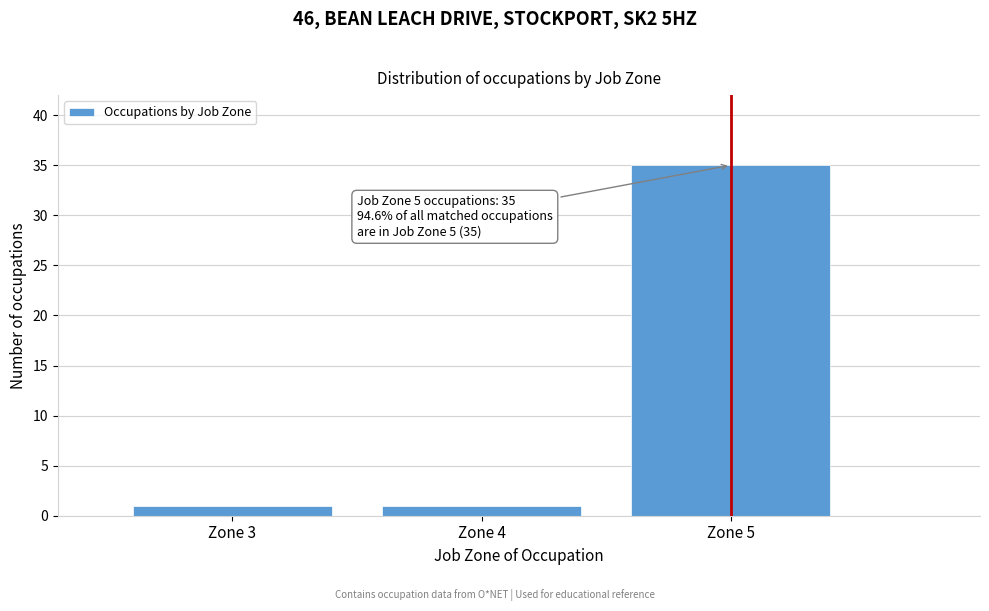

Reading left to right, extract all data points from this chart.

1	1	35